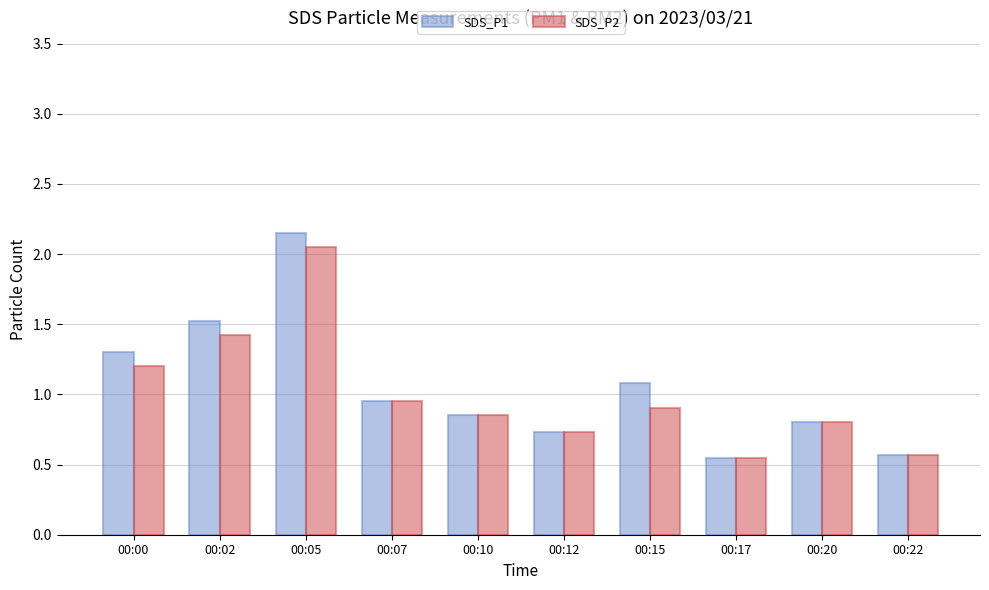

The value of SDS_P2 at 00:22 is 0.6. True or false?

True